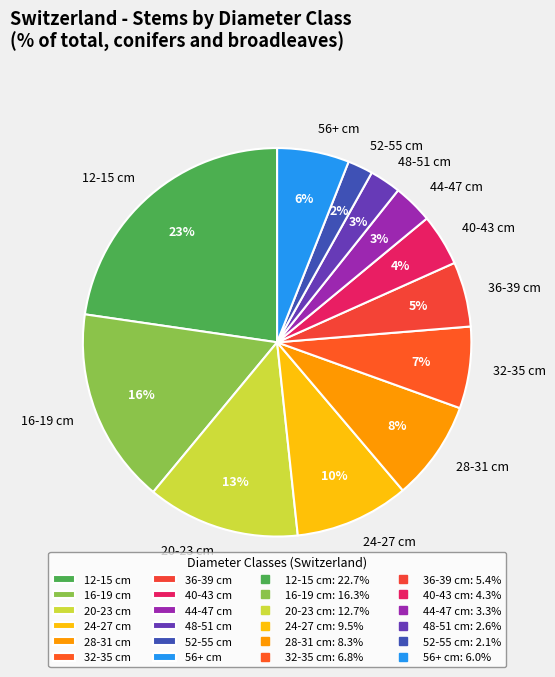

Is the sum of 56+ cm and 32-35 cm greater than half?

No